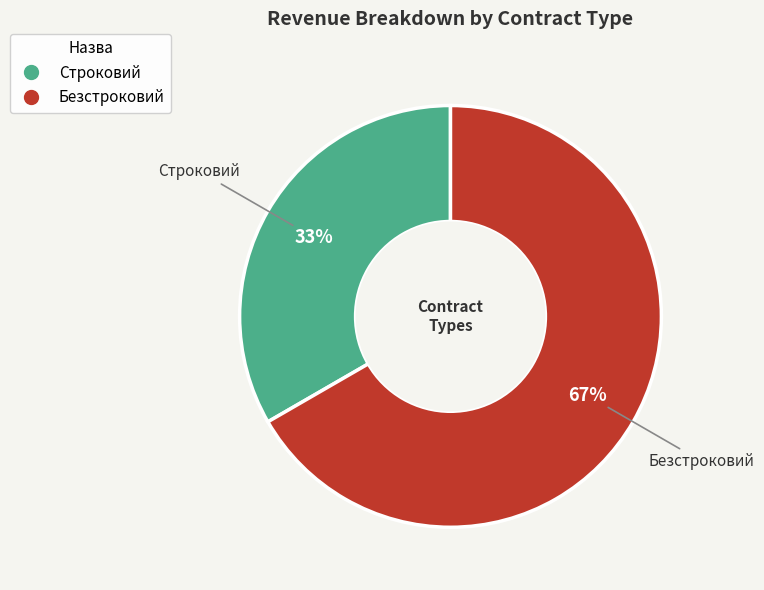

To the nearest percent, what is the combined percentage of Строковий and Безстроковий?

100%